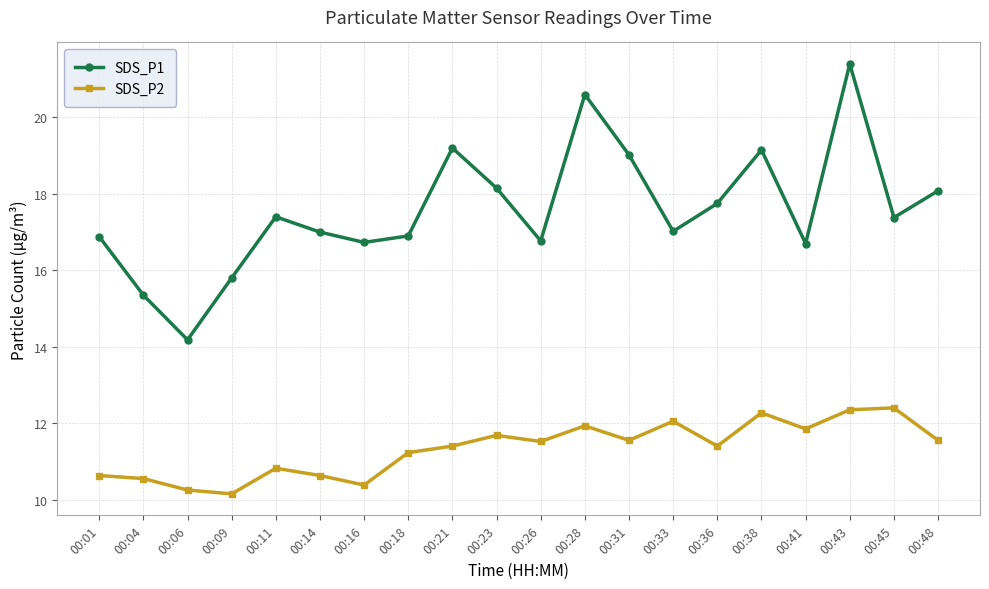

What value does the SDS_P2 series have at 00:38?

12.3